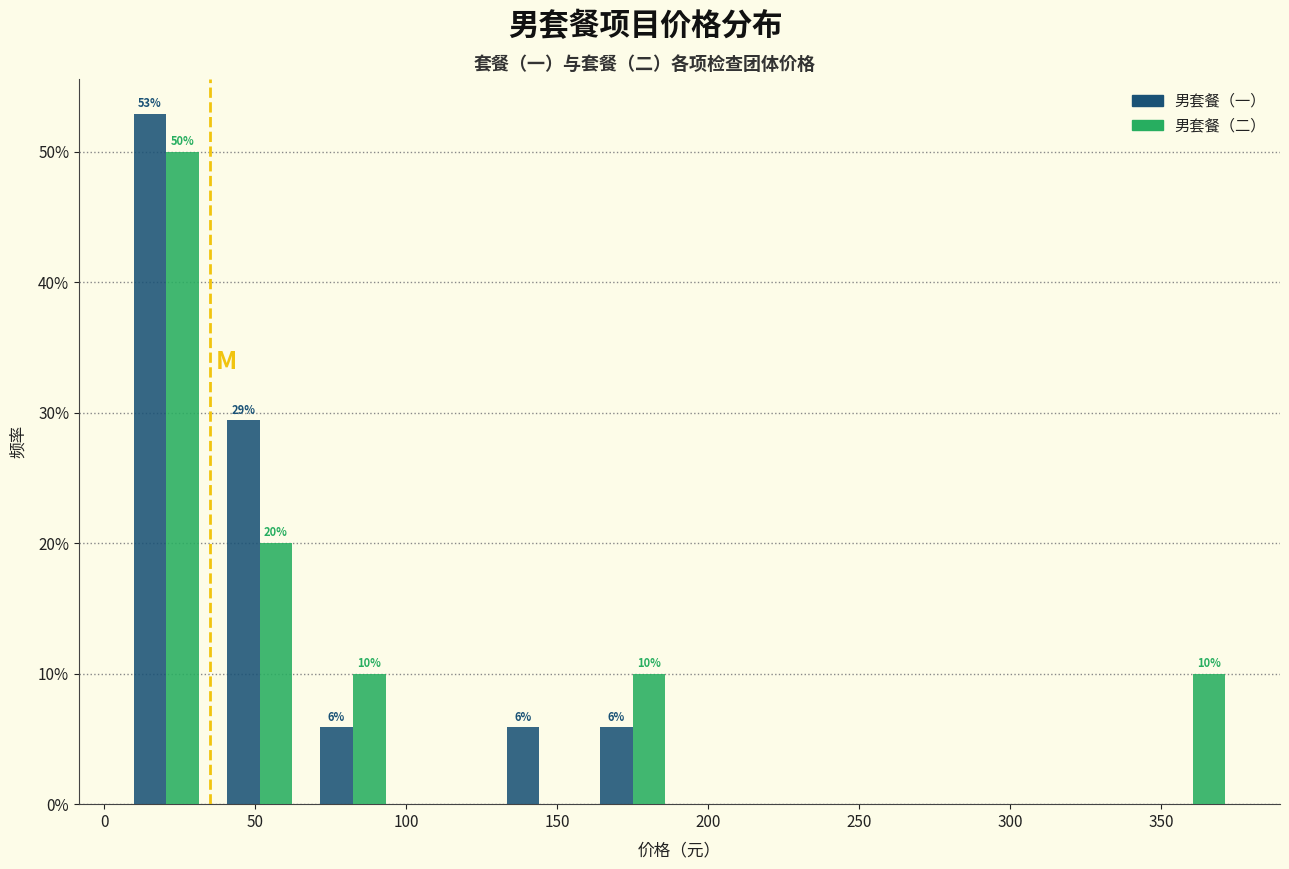

In the 男套餐（二） series, which range on the x-axis has the tallest bar?

5 to 35